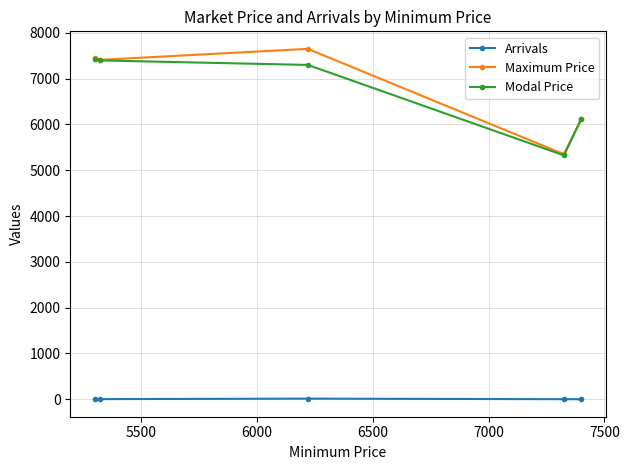

At how many categories does at least one series exceed 3662?

5